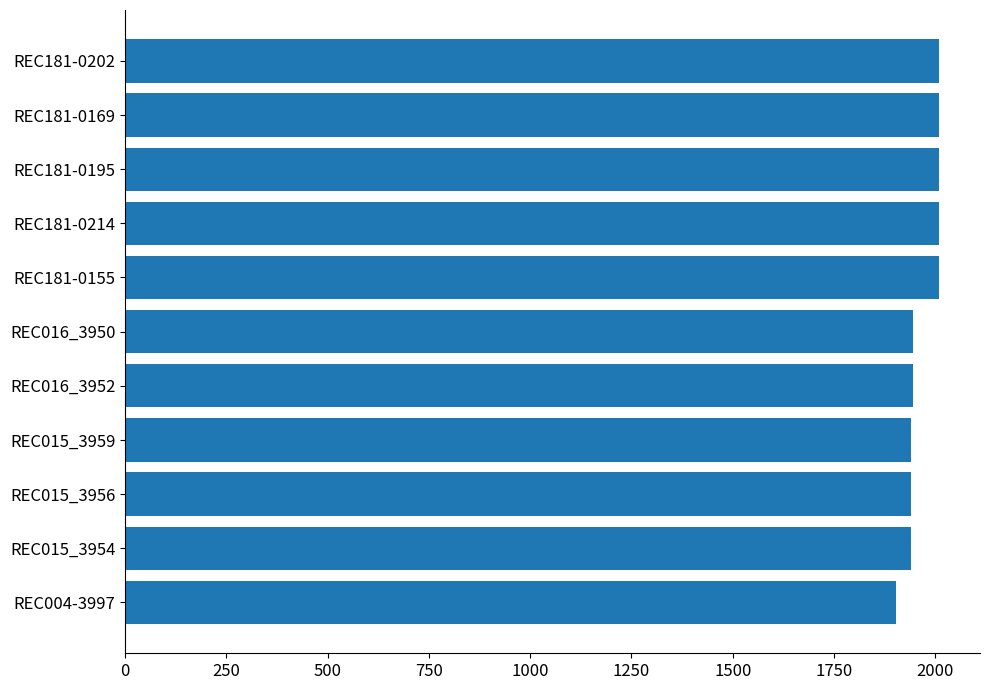

What is the minimum value shown in the chart?

1902